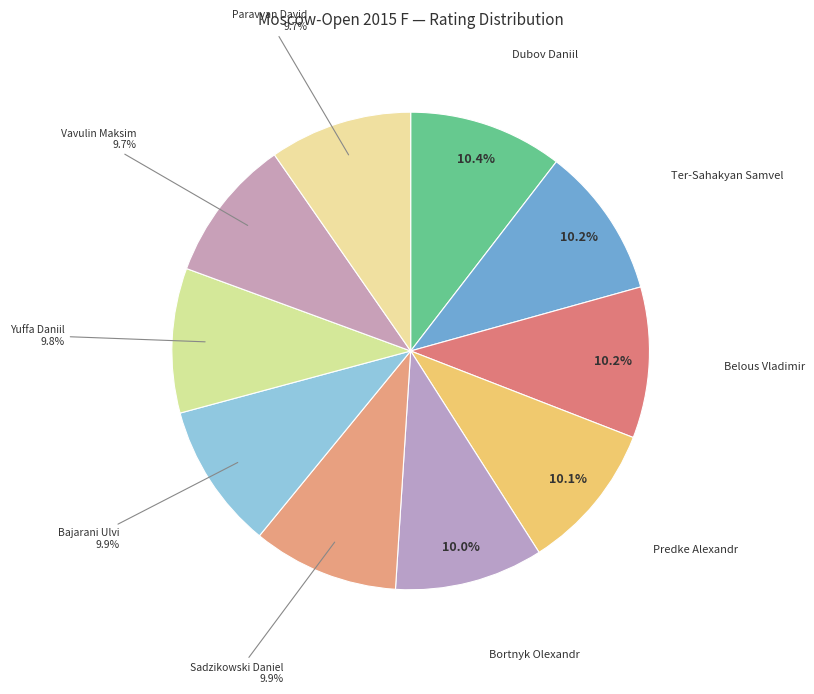

Is it true that Belous Vladimir is 1% of the pie?

False